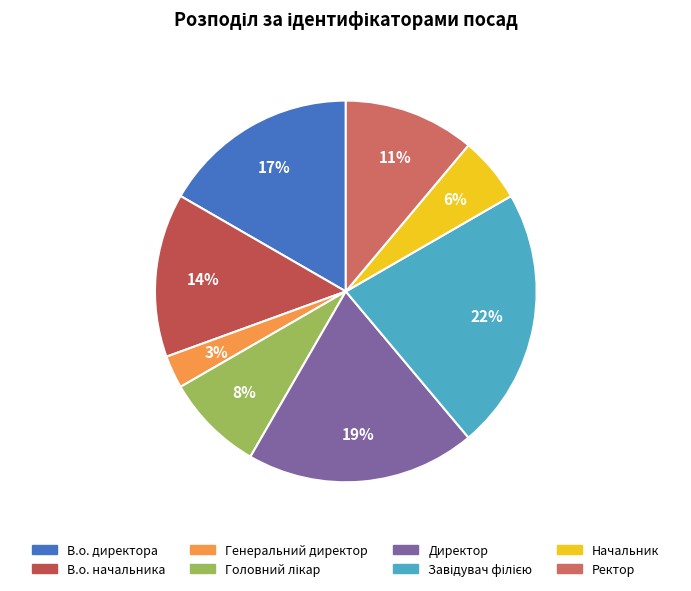

True or false: В.о. начальника accounts for 3% of the total.

False